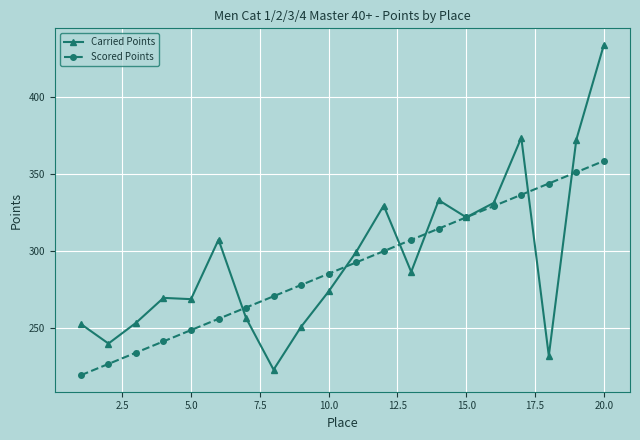

What is the highest value of the Scored Points series?

358.3